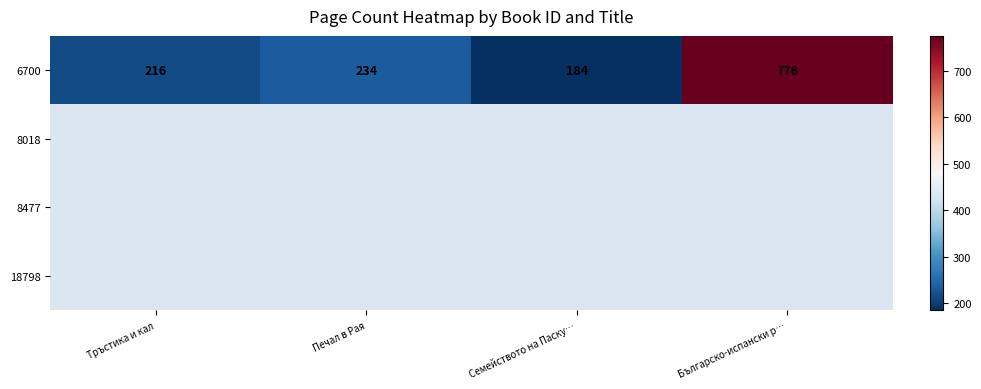

What is the greatest value displayed?

776.0